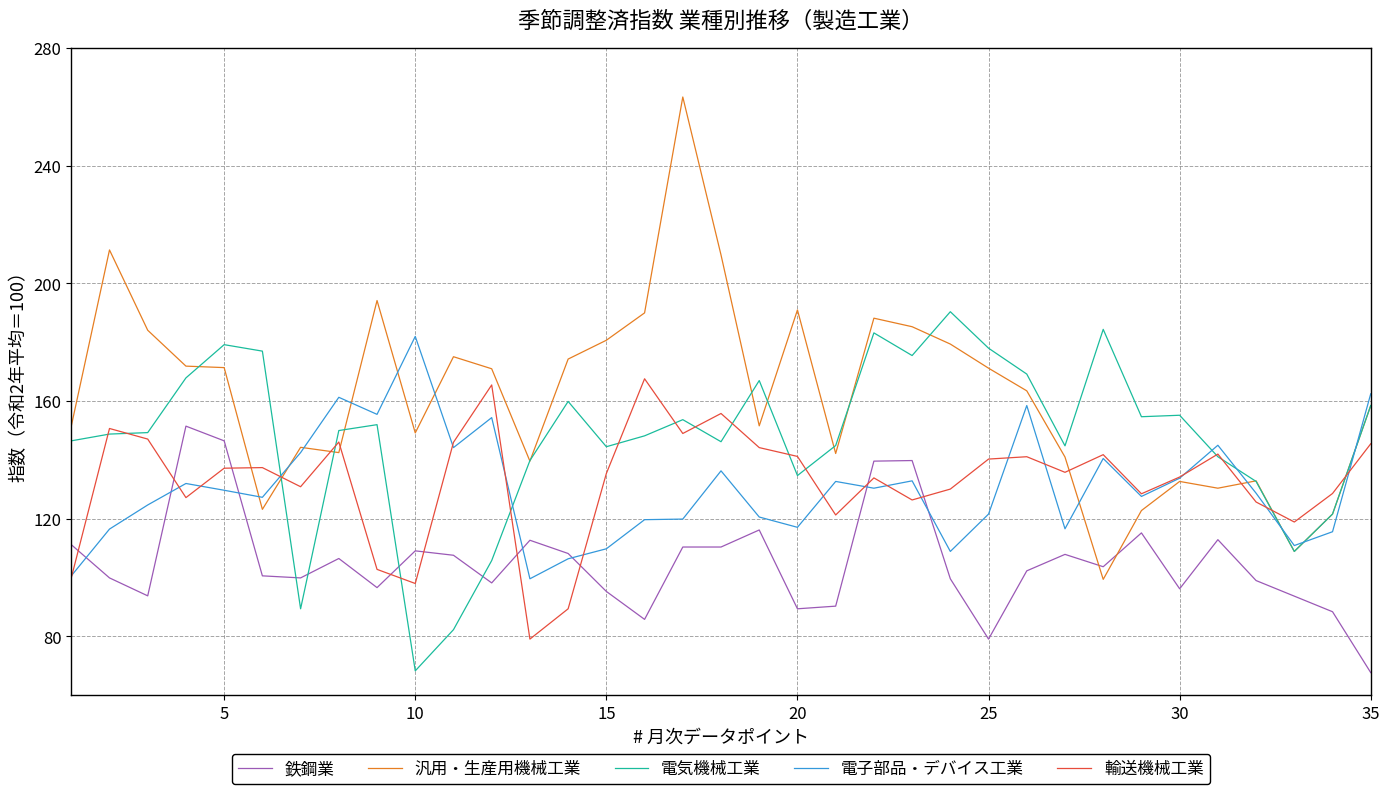

True or false: 鉄鋼業 and 輸送機械工業 cross at least once.

True